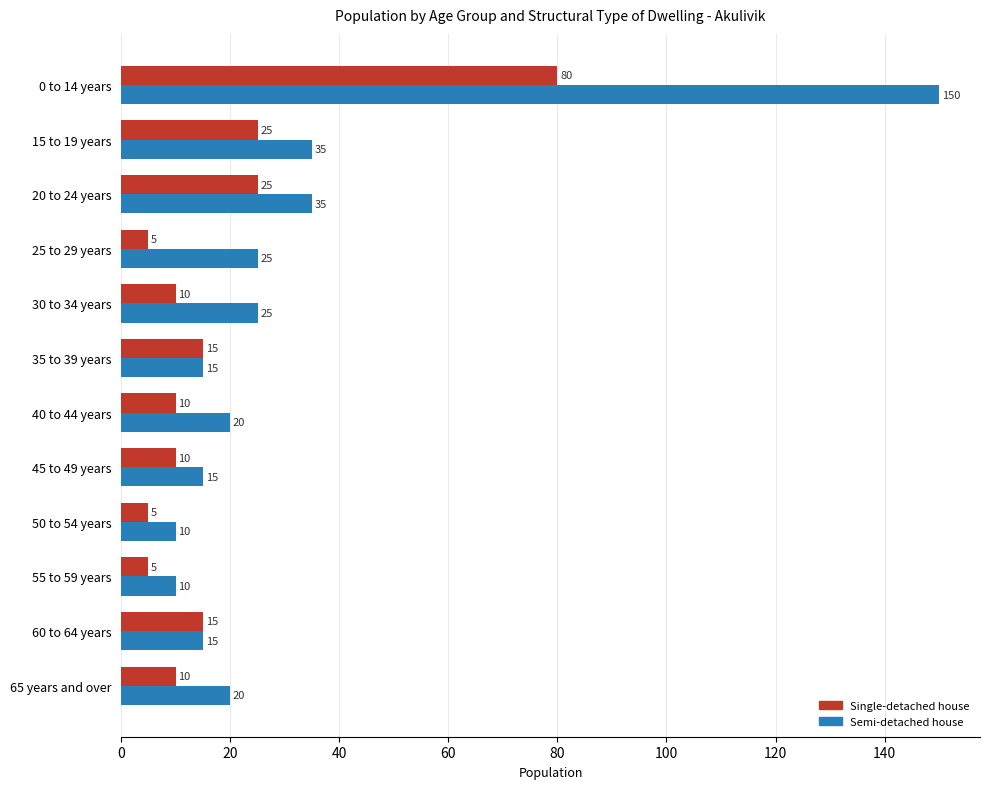

What are all the series names shown in the legend?

Single-detached house, Semi-detached house